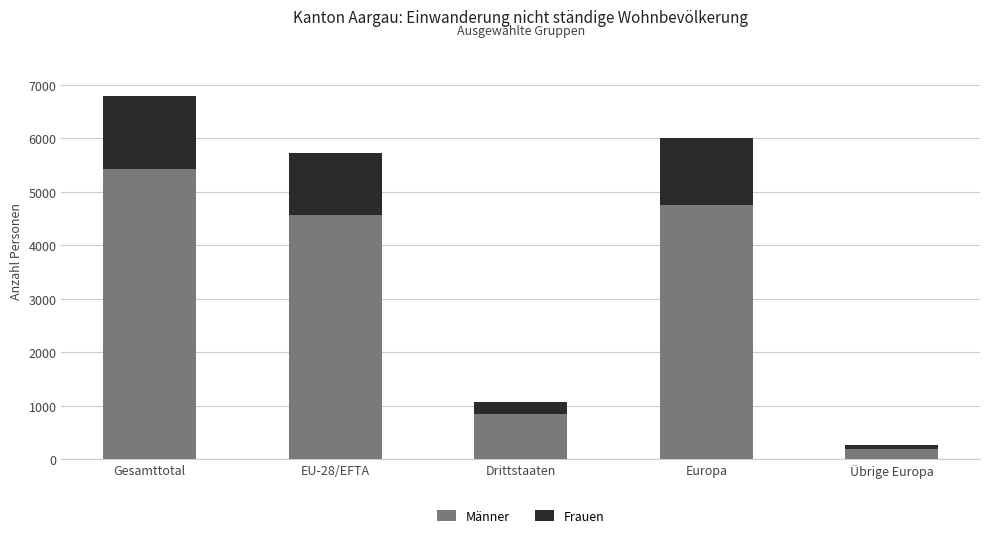

List the labels in order of Männer value, smallest first.

Übrige Europa, Drittstaaten, EU-28/EFTA, Europa, Gesamttotal